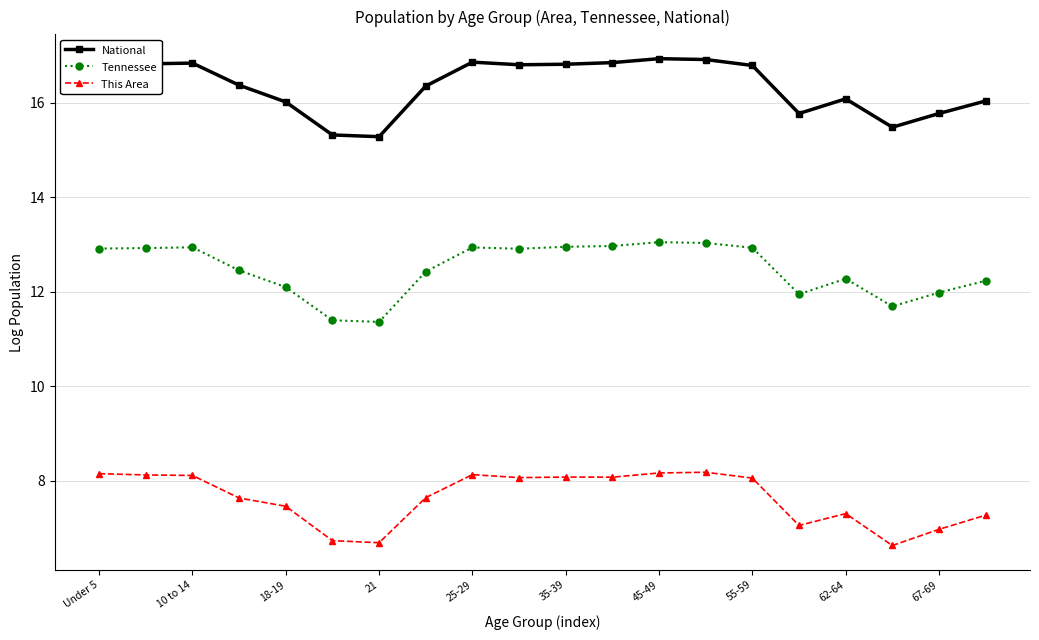

Which series has the largest total across all categories?

National